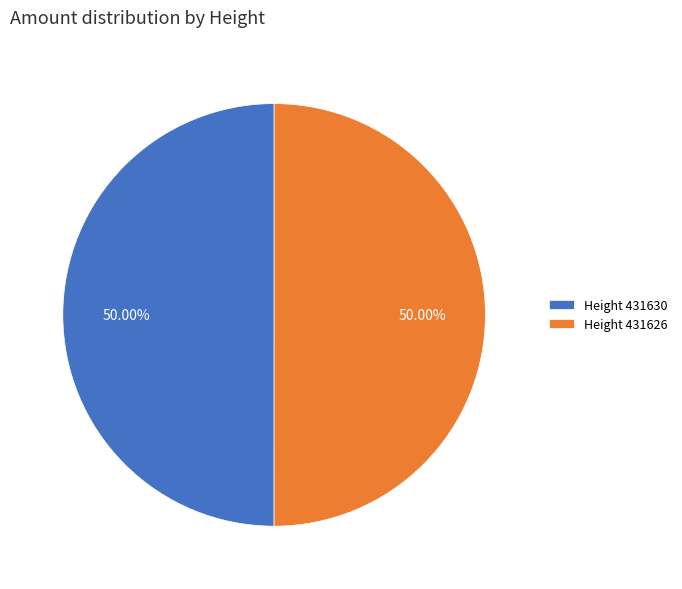

Combined, do Height 431630 and Height 431626 account for over 50%?

Yes